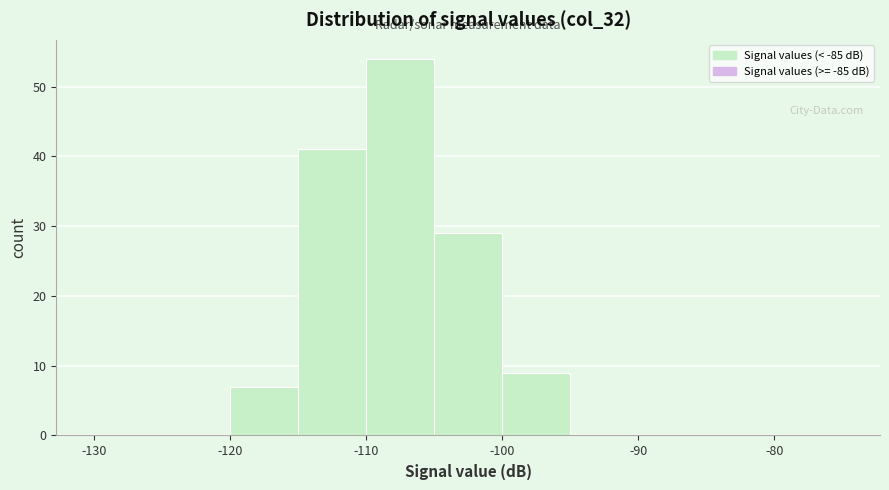

Reading left to right, transcribe this chart: for each bar, give the range it covers on the x-axis and its height. The values are not printed on the chart, so give them approximately, as read against the axis.

-130 to -125: 0
-125 to -120: 0
-120 to -115: 7
-115 to -110: 41
-110 to -105: 54
-105 to -100: 29
-100 to -95: 9
-95 to -90: 0
-90 to -85: 0
-85 to -80: 0
-80 to -75: 0